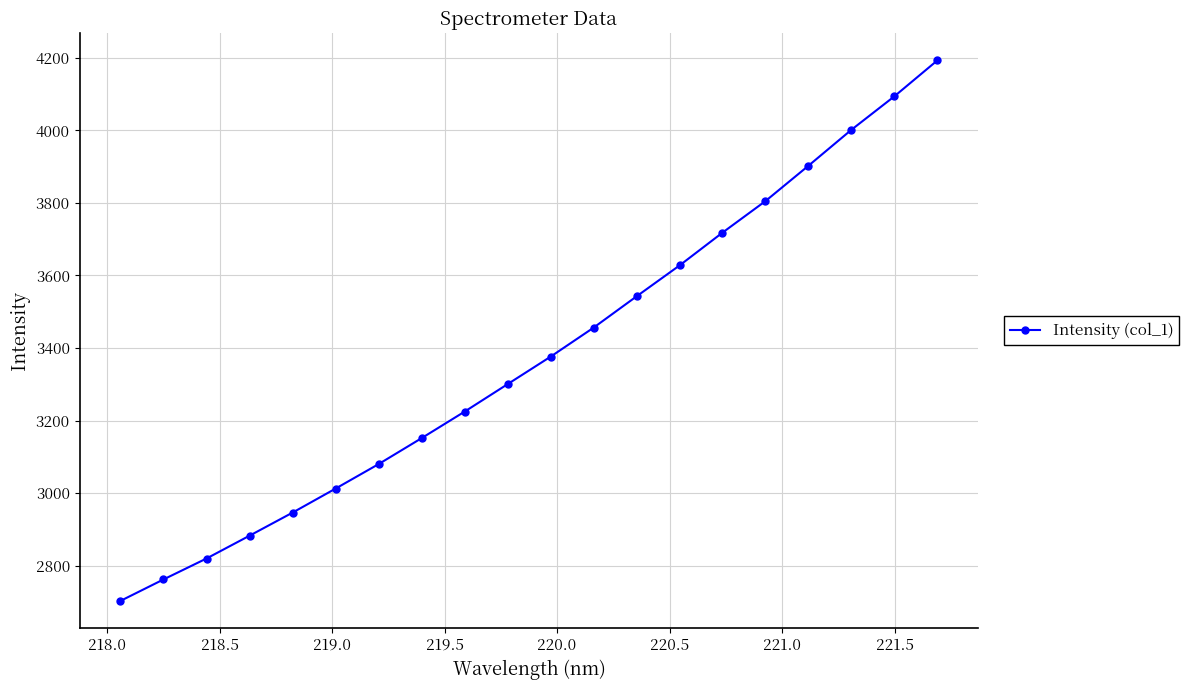

True or false: the data has more than 2 interior local peaks.

False